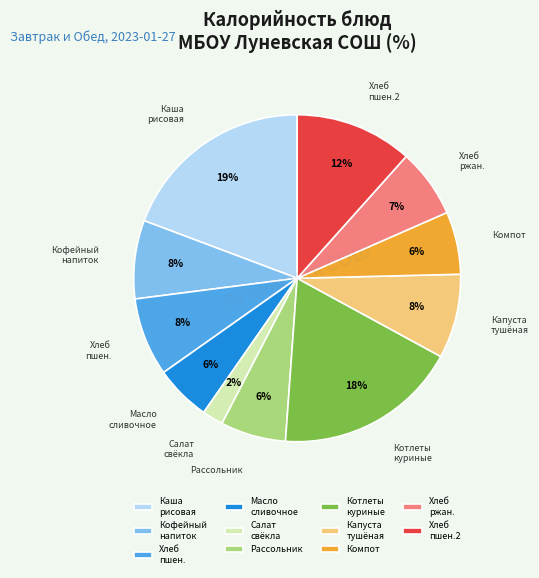

Which category has the biggest portion of the pie?

Каша рисовая